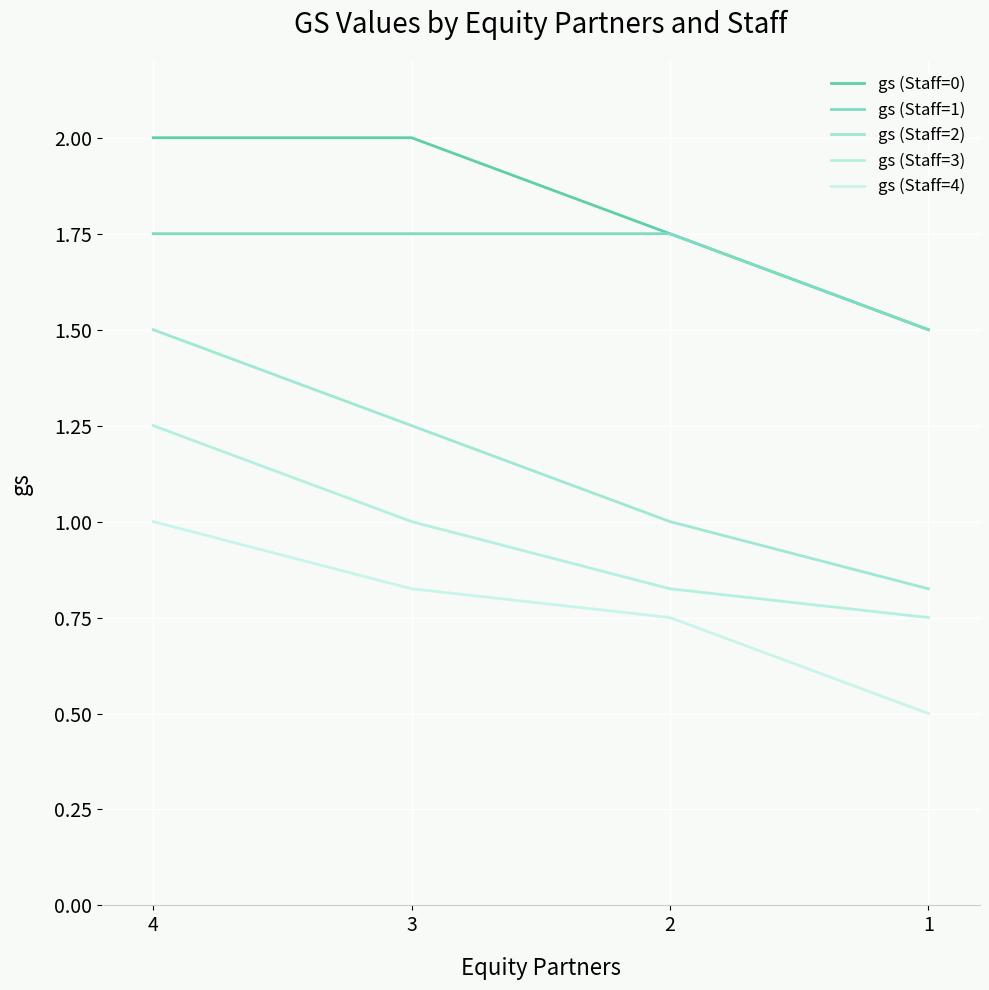

Reading left to right, extract all data points from this chart.

gs (Staff=0): 2.0	2.0	1.8	1.5
gs (Staff=1): 1.8	1.8	1.8	1.5
gs (Staff=2): 1.5	1.2	1.0	0.8
gs (Staff=3): 1.2	1.0	0.8	0.8
gs (Staff=4): 1.0	0.8	0.8	0.5